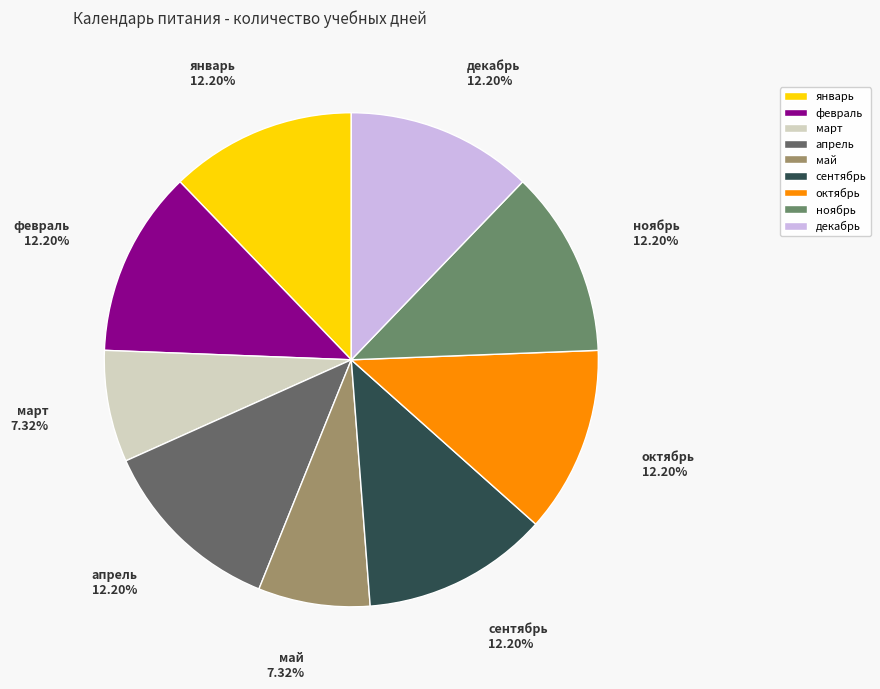

To the nearest percent, what is the difference between the largest and smallest slice percentages?

5%